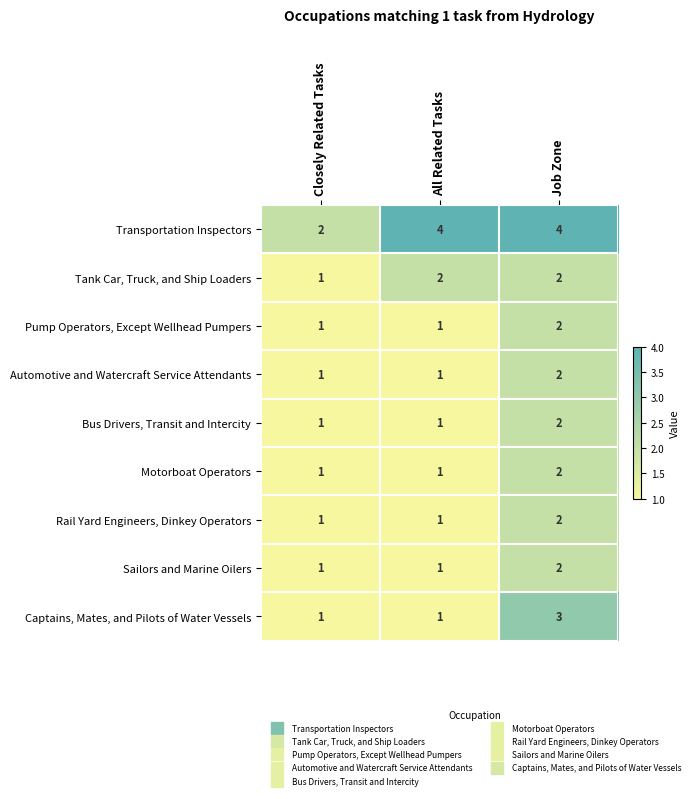

What is the sum of all Rail Yard Engineers, Dinkey Operators values?

4